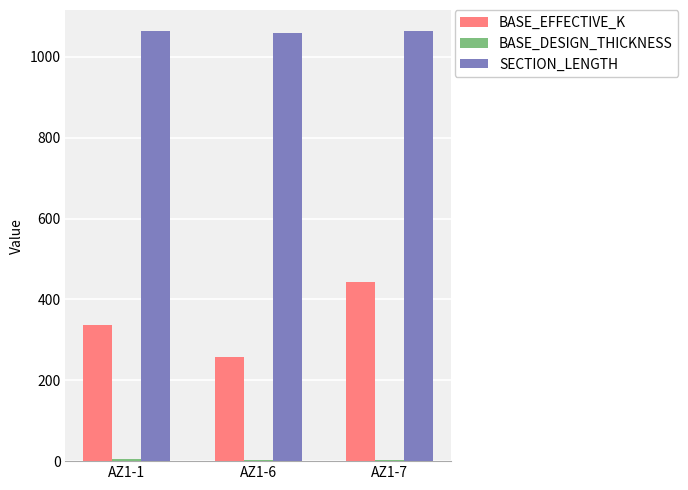

The value of SECTION_LENGTH at AZ1-1 is 1641. True or false?

False